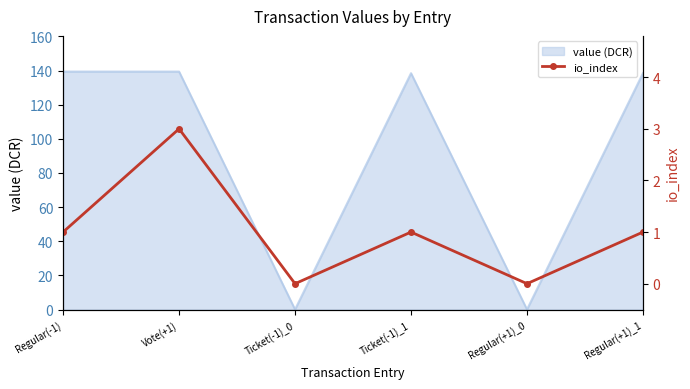

Reading left to right, what are all the values shown in this chart?

Regular(-1)=1	Vote(+1)=3	Ticket(-1)_0=0	Ticket(-1)_1=1	Regular(+1)_0=0	Regular(+1)_1=1